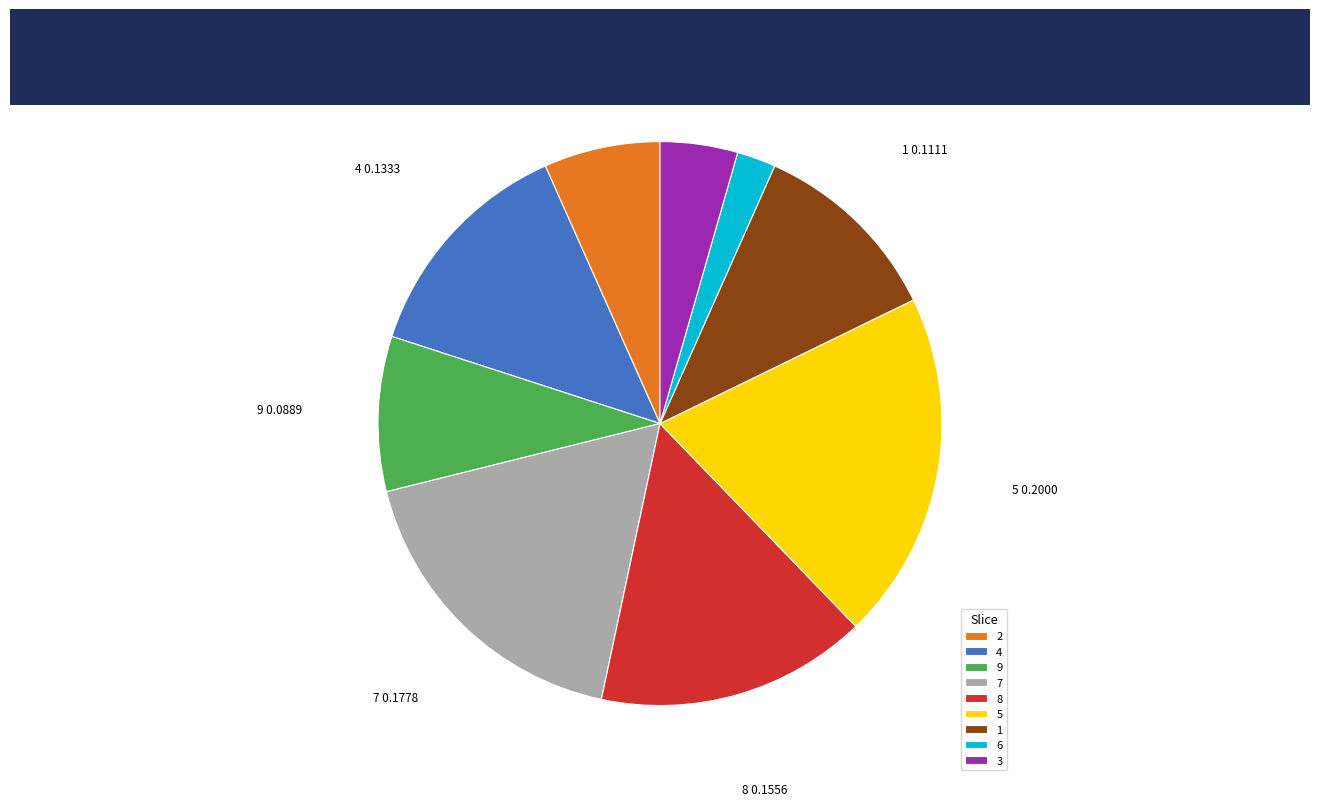

Combined, do 3 and 1 account for over 50%?

No